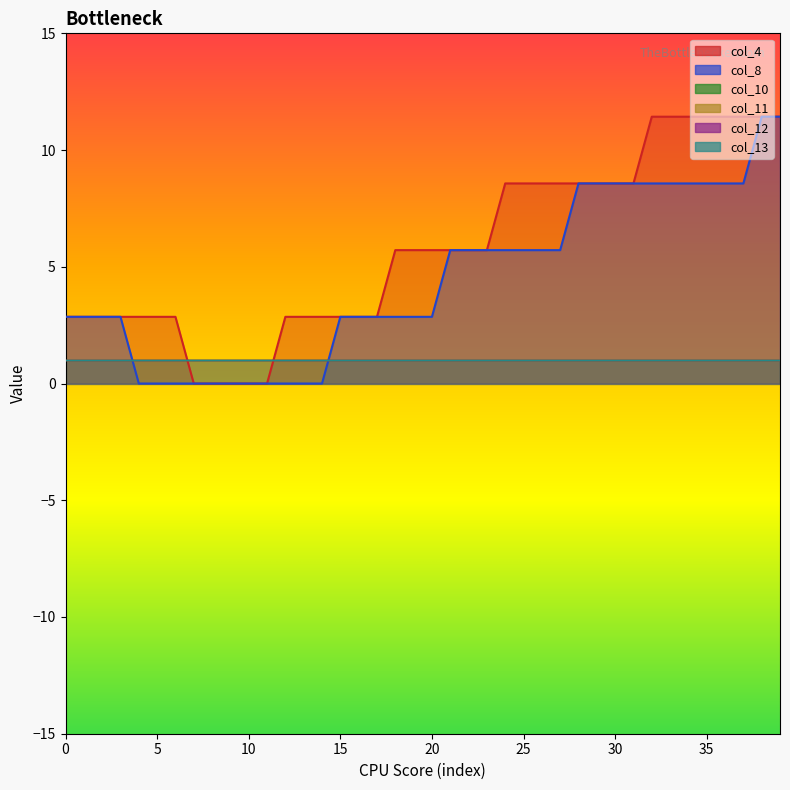

What is the difference between the maximum and minimum values in the col_4 series?

11.4